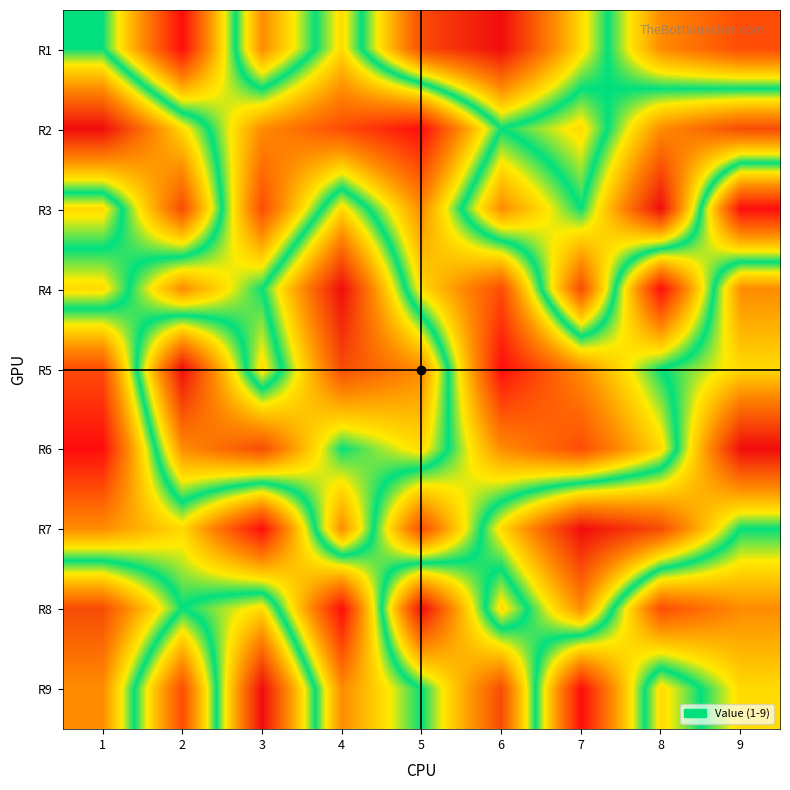

What is the spread (max minus min) of values at 3?

8